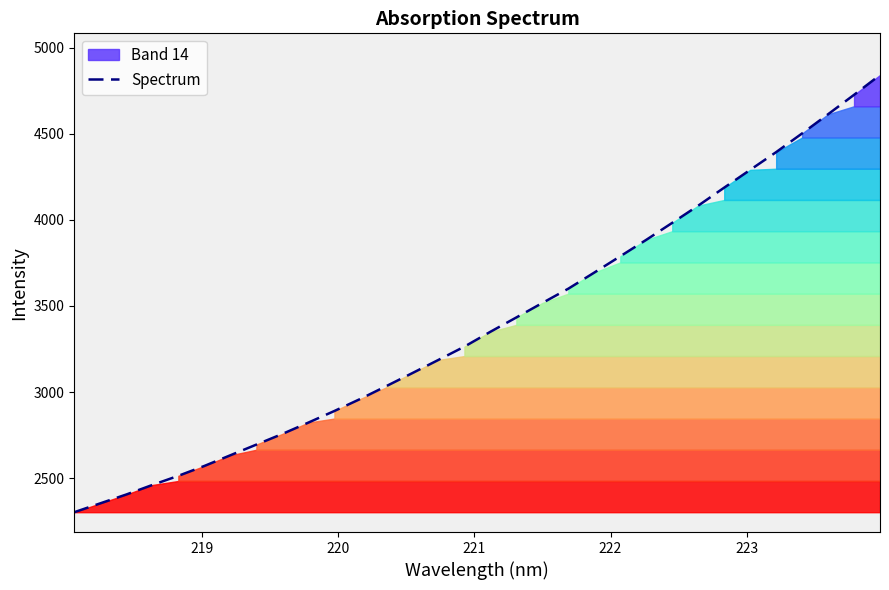

What is the maximum value for Spectrum?

4841.0